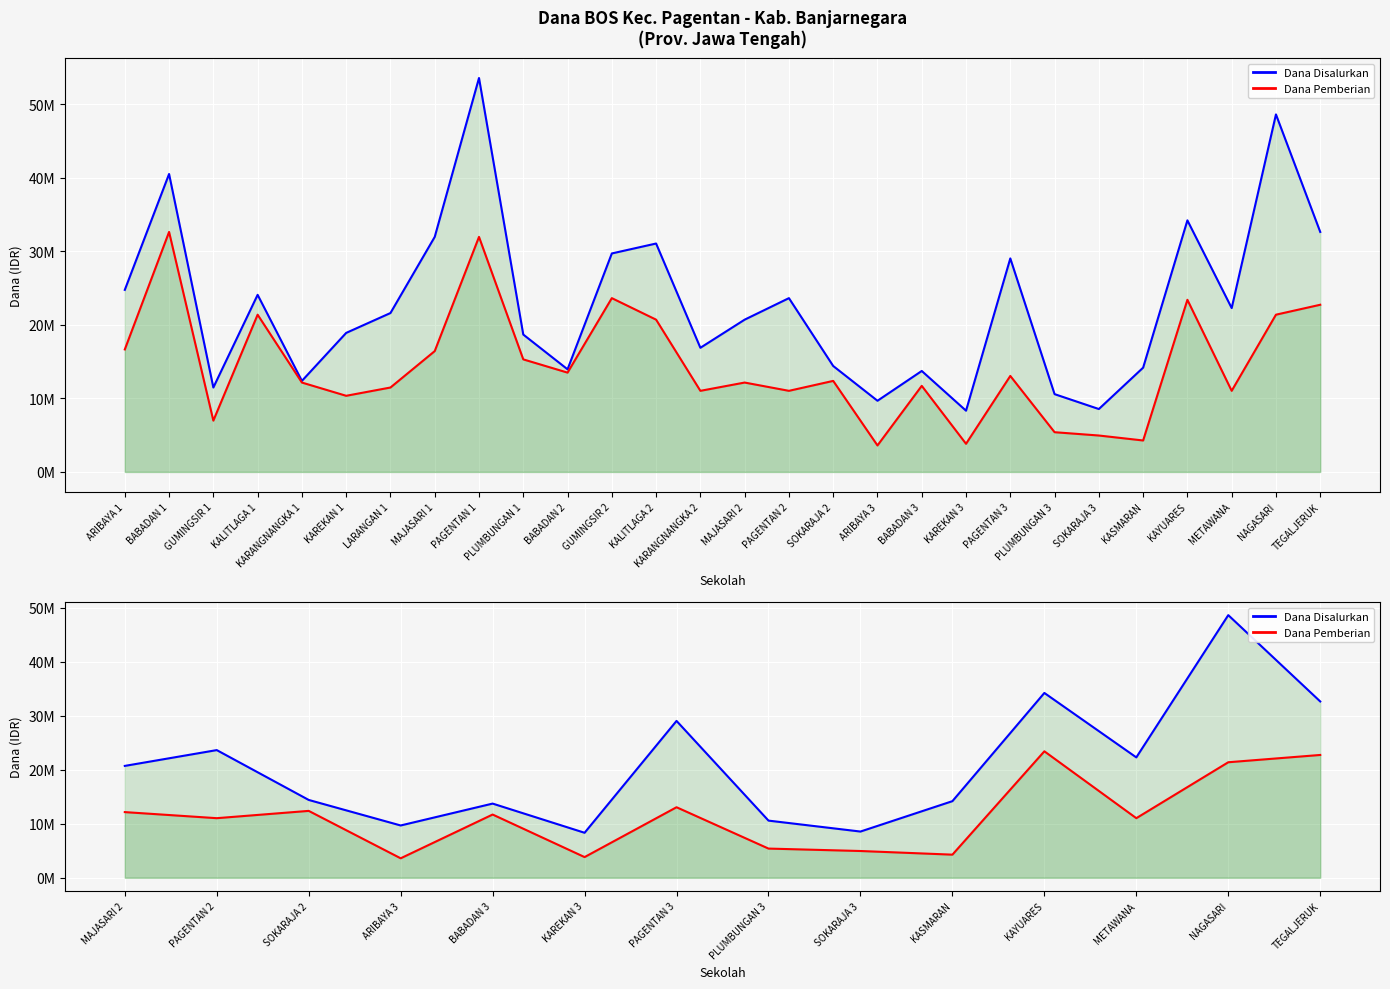

How many interior local peaks does the Dana Disalurkan series have?

5